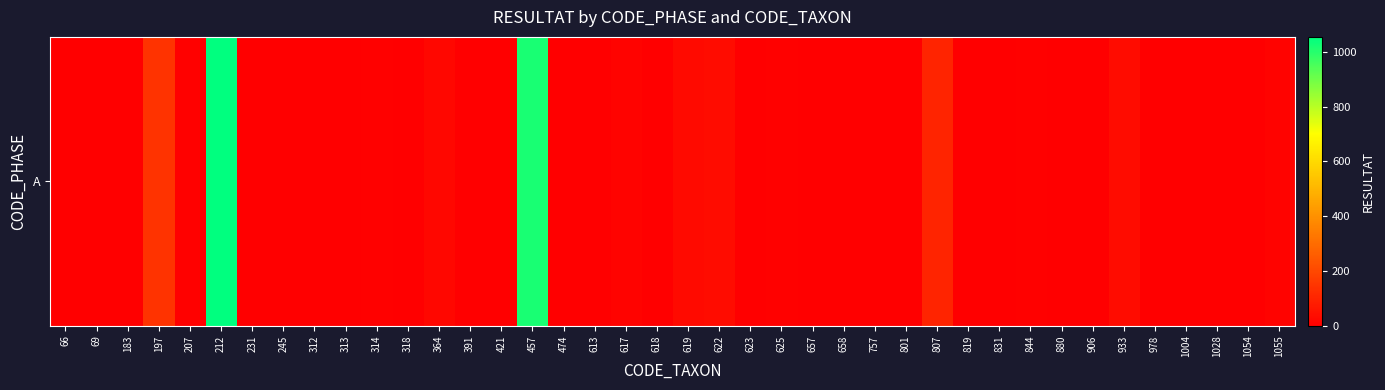

Is it true that the value at 183 is -703?

False